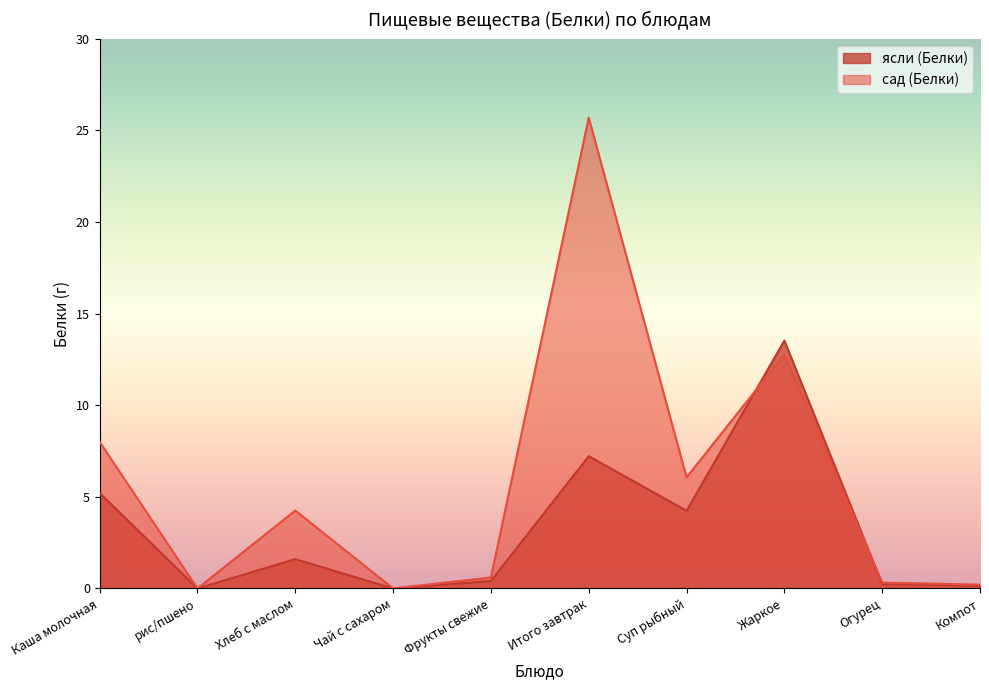

How many interior local valleys does the ясли (Белки) series have?

3